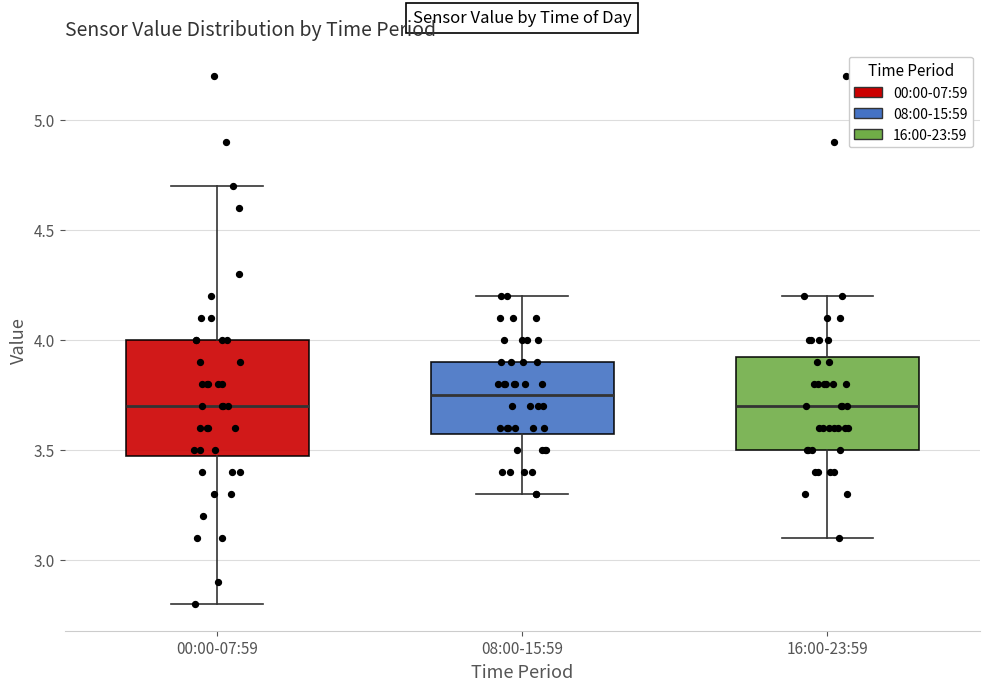

Comparing the boxes themselves (not the whiskers), which one is the tallest?

00:00-07:59